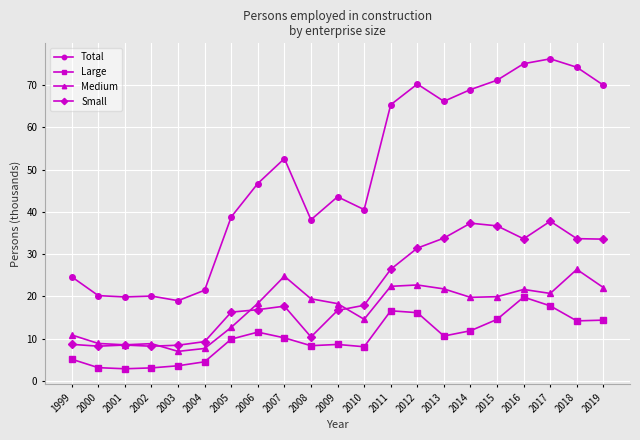

Does the chart have visible grid lines?

Yes